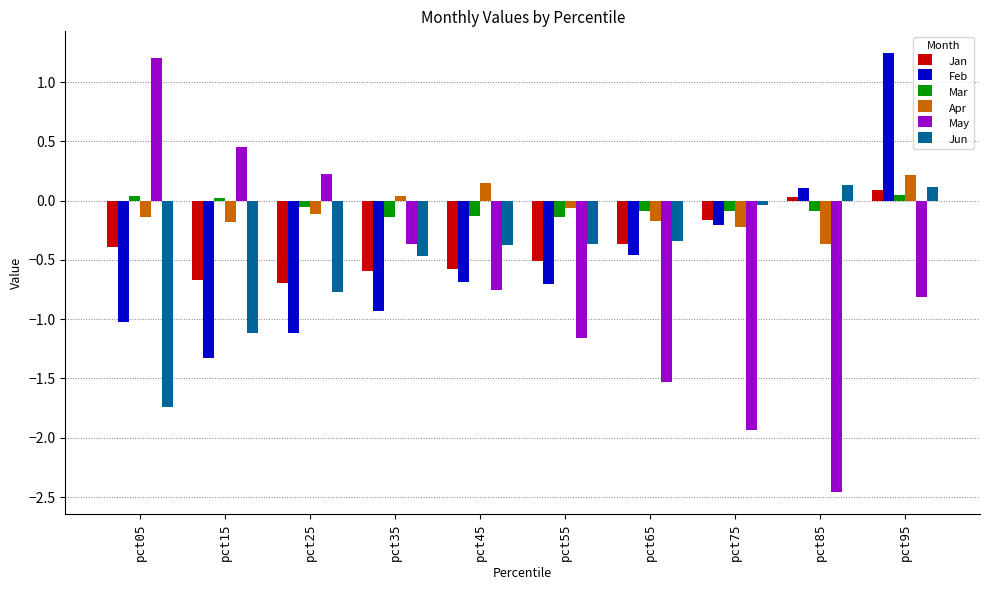

What is the difference between the maximum and second lowest values in the Feb series?

2.4